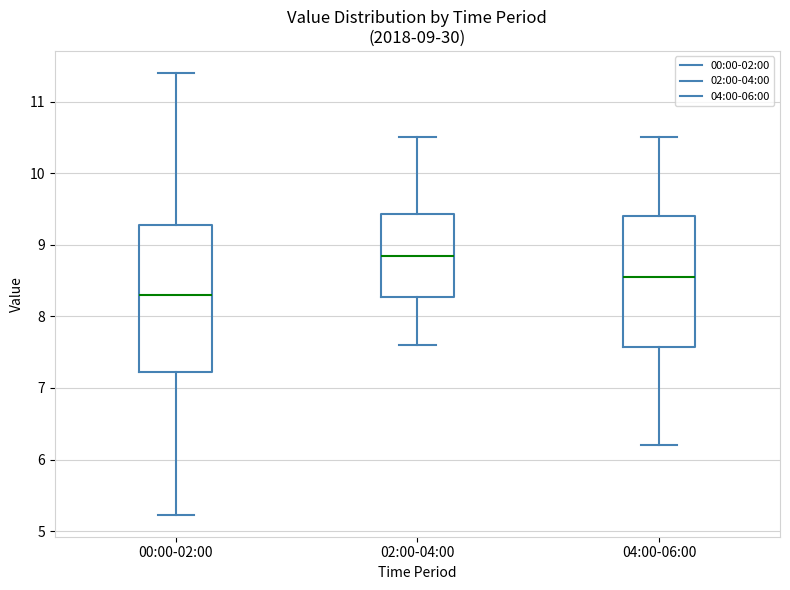

Which box is the tallest, from its lower edge to its upper edge?

00:00-02:00